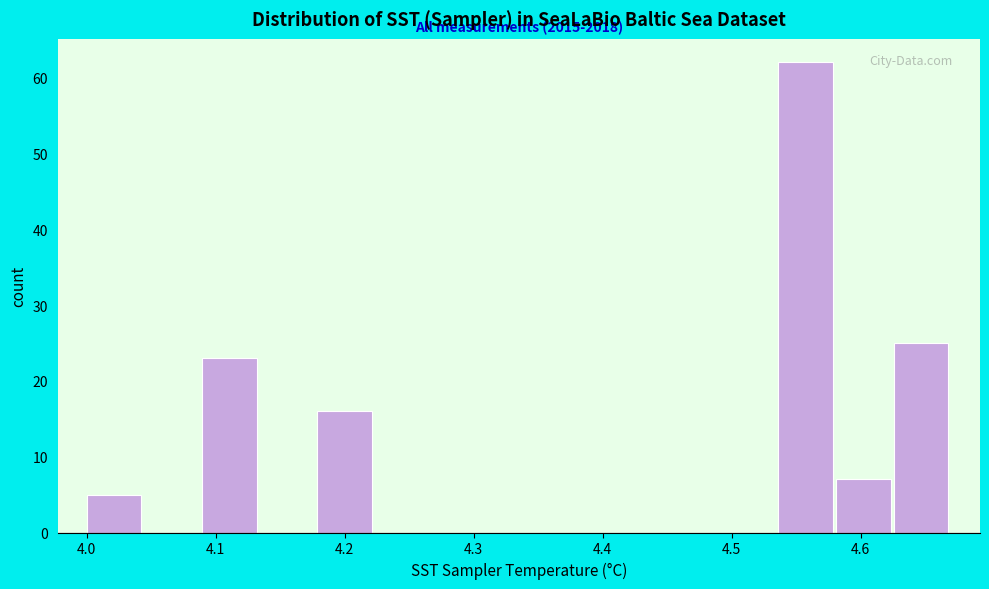

Over which range of the x-axis is the bar tallest?

4.54 to 4.58